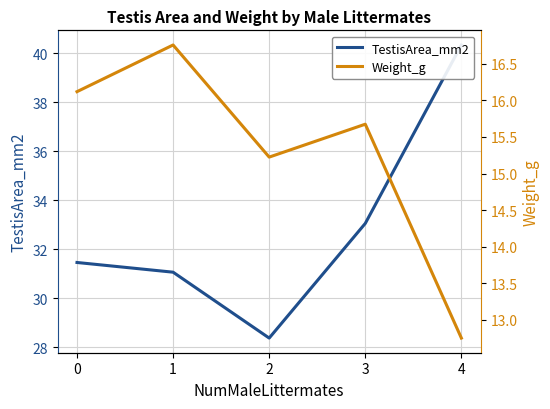

True or false: Weight_g has more than 2 points higher than both neighbors.

False